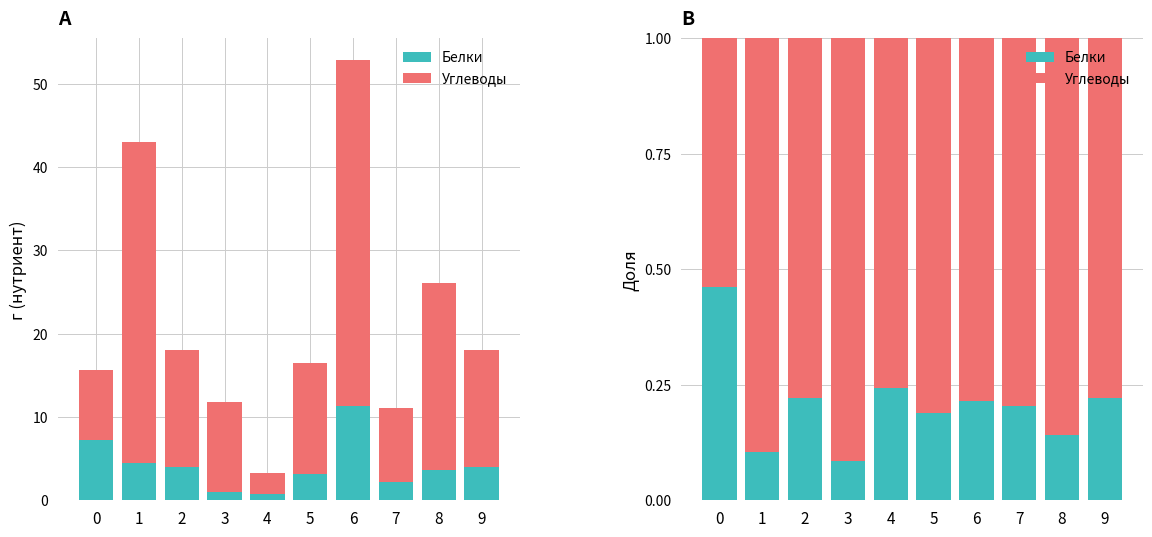

Reading right to left, what are all the values shown in this chart?

Белки: 0.2	0.1	0.2	0.2	0.2	0.2	0.1	0.2	0.1	0.5
Углеводы: 0.8	0.9	0.8	0.8	0.8	0.8	0.9	0.8	0.9	0.5